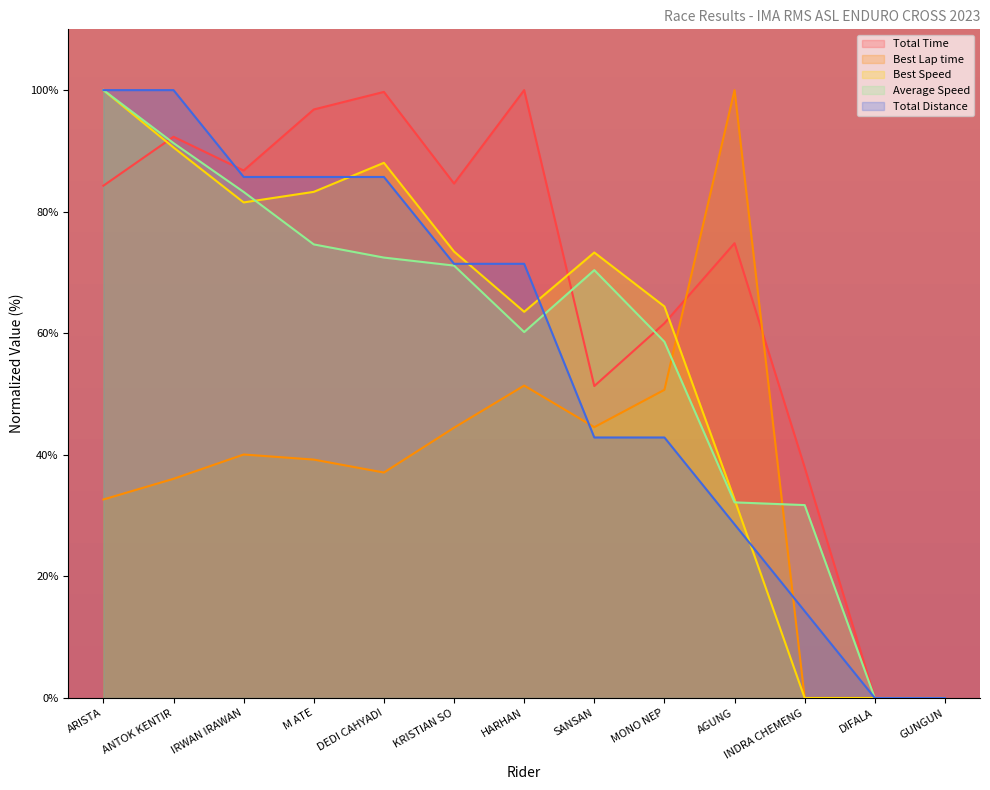

How many intersections are there between Total Time and Best Lap time?

2